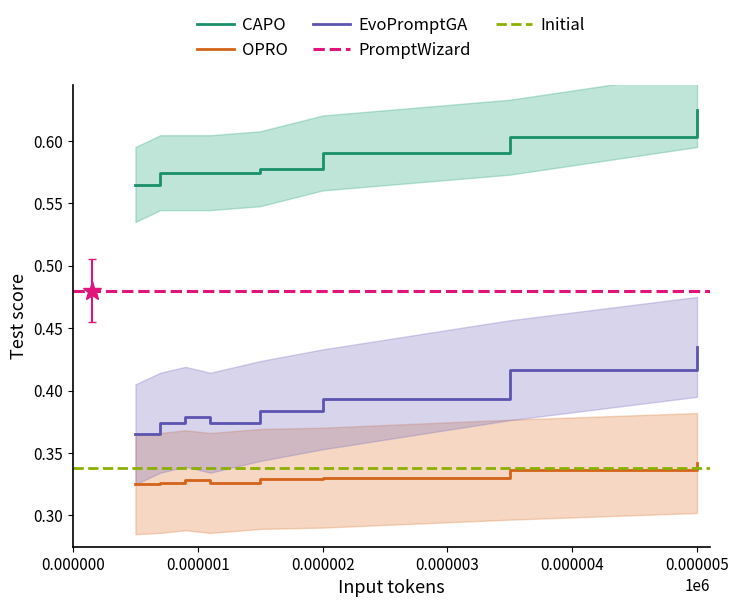

True or false: CAPO and OPRO cross at least once.

False